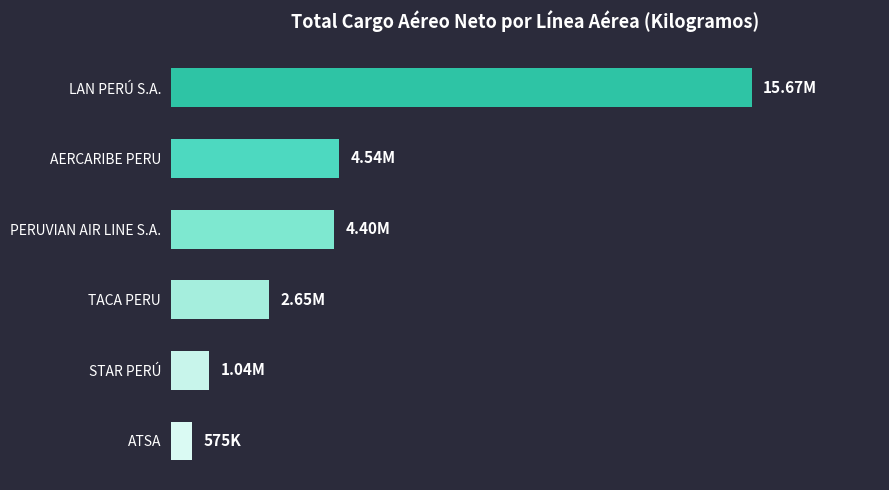

The value at AERCARIBE PERU is 4536892.0. True or false?

True